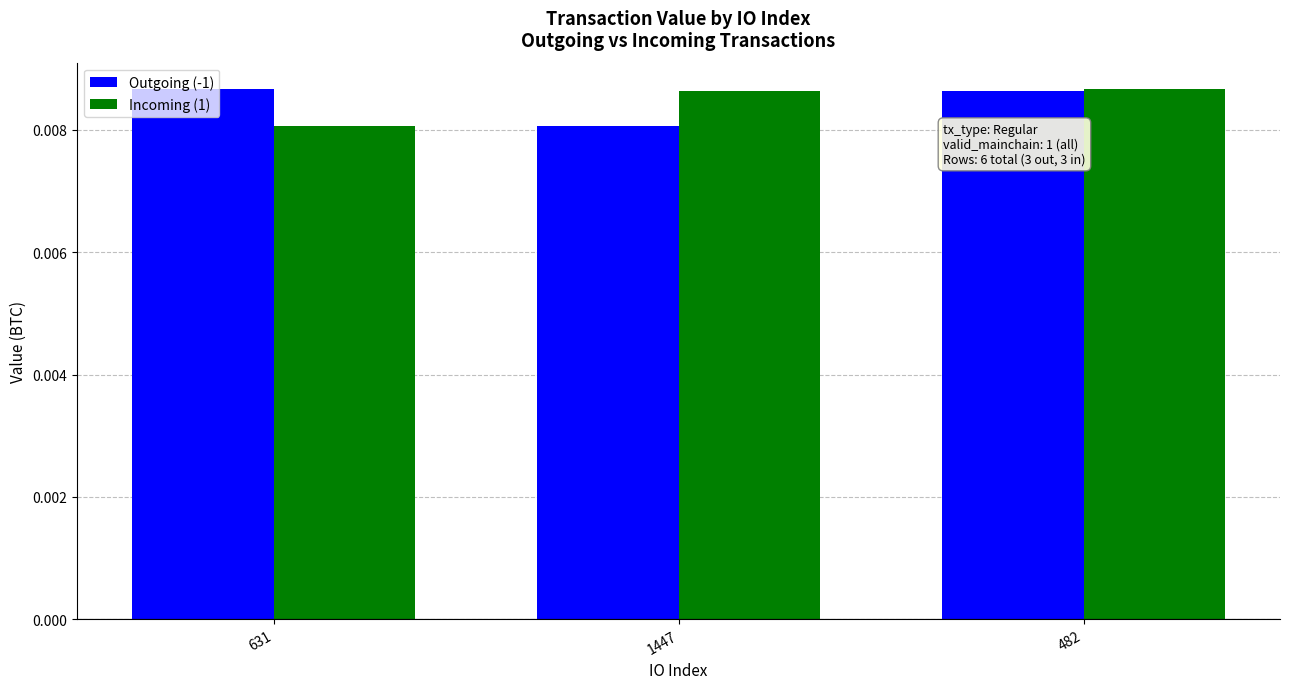

Between 631 and 482, which series saw the biggest shift?

Incoming (1)